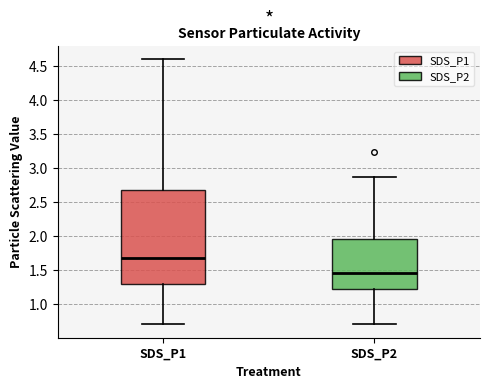

Which box's median line is the highest?

SDS_P1